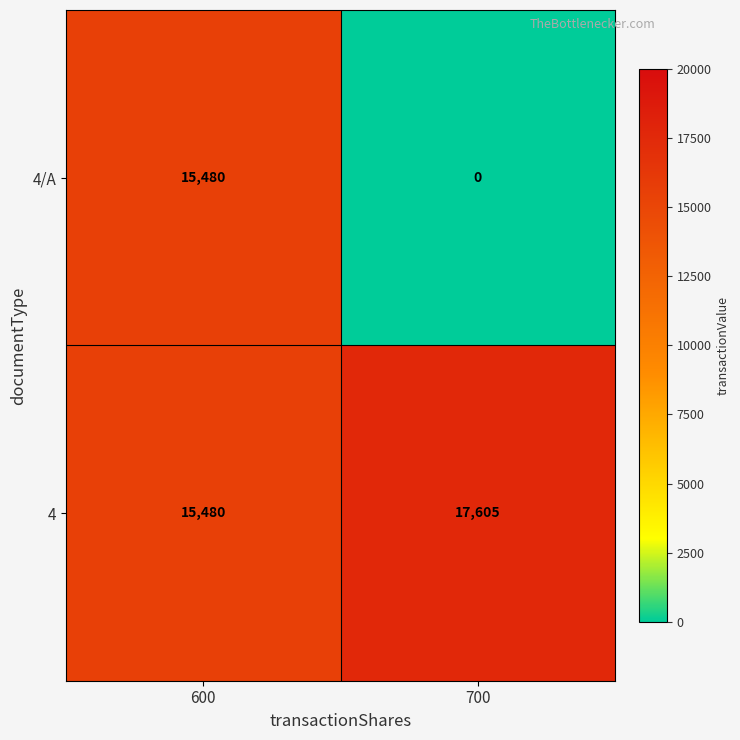

Read the 4/A value at 600, to the nearest 10.

15480